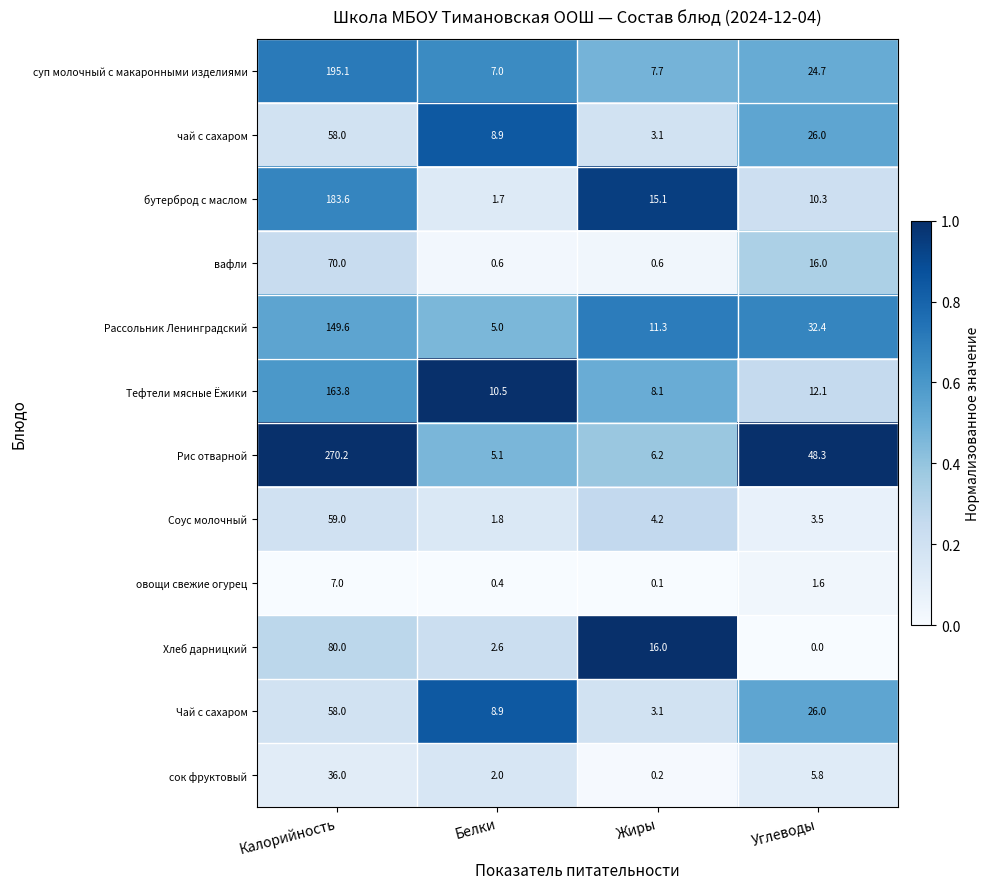

Which series has the largest range (max minus min)?

Рис отварной